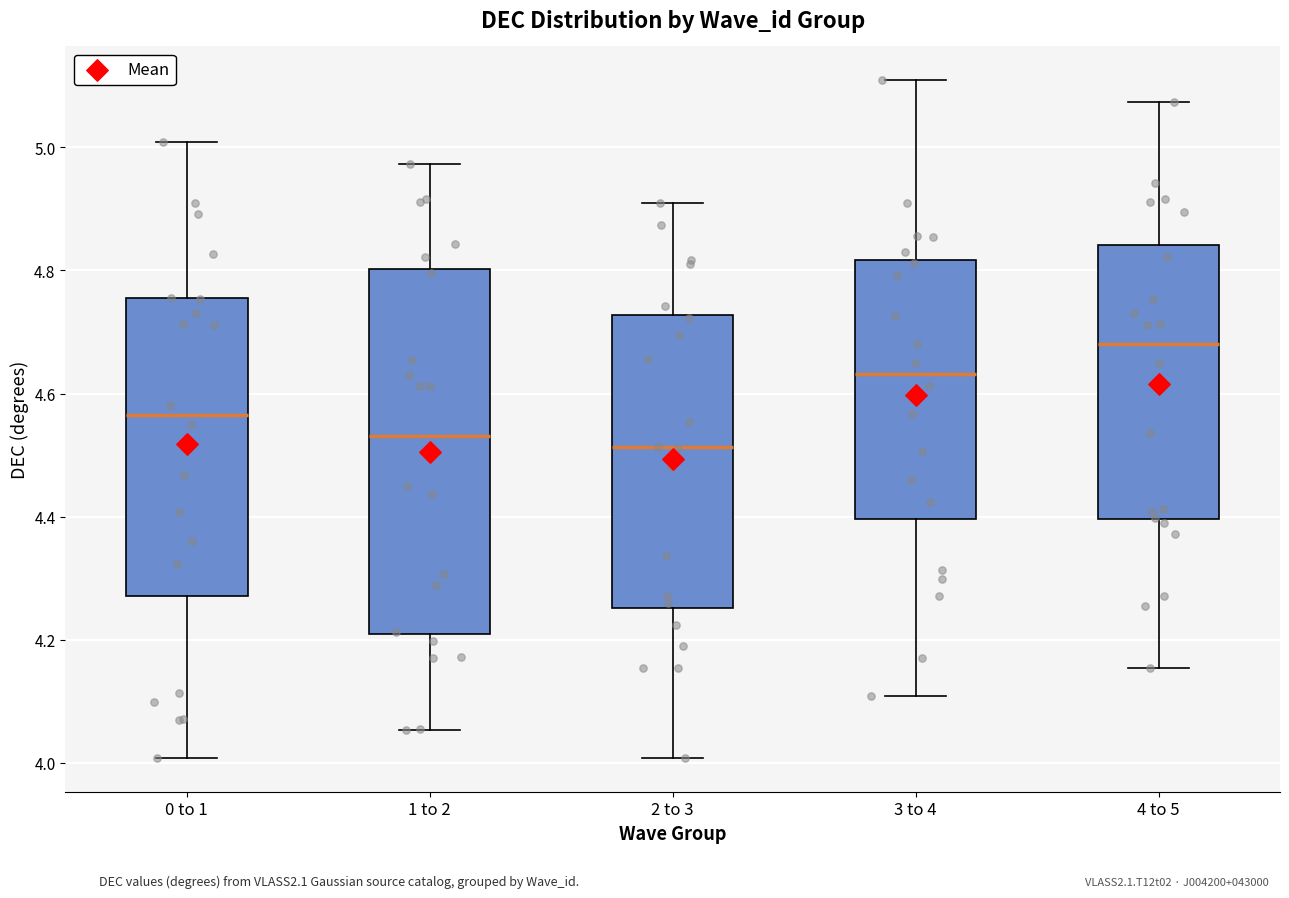

Comparing the boxes themselves (not the whiskers), which one is the tallest?

1 to 2